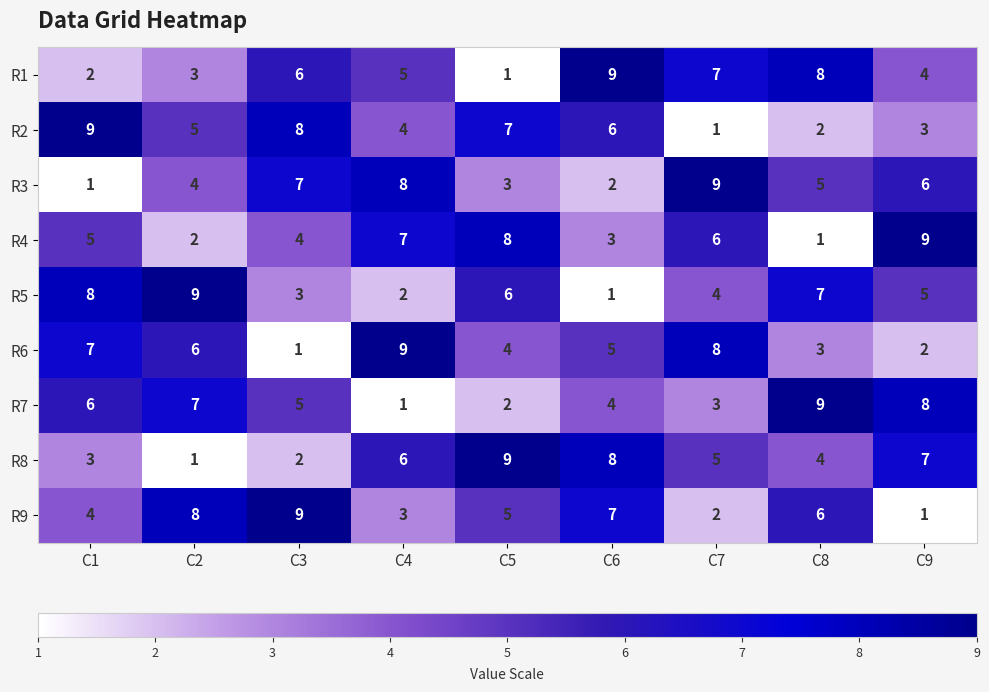

Rank the categories by R8 value from lowest to highest.

C2, C3, C1, C8, C7, C4, C9, C6, C5